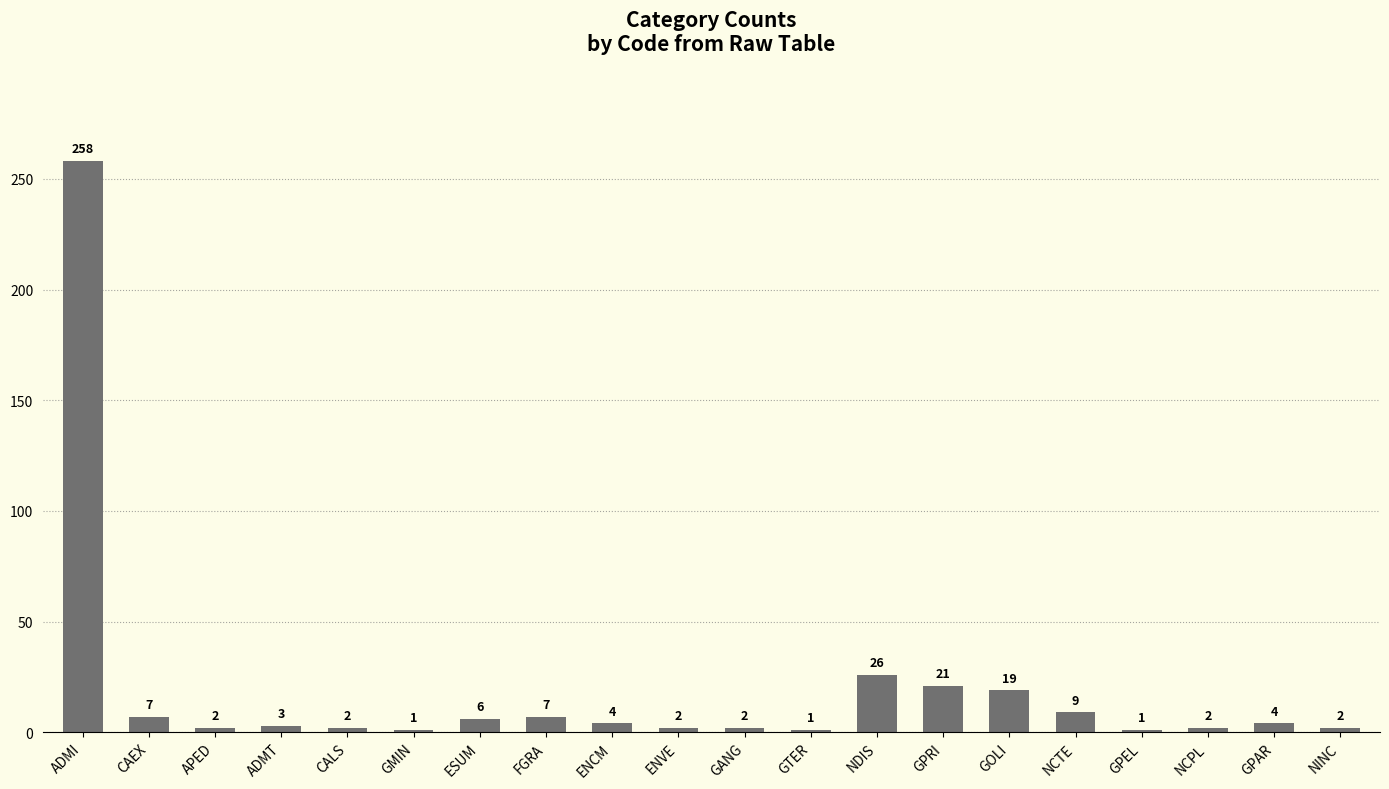

What is the difference between the maximum and minimum values?

257